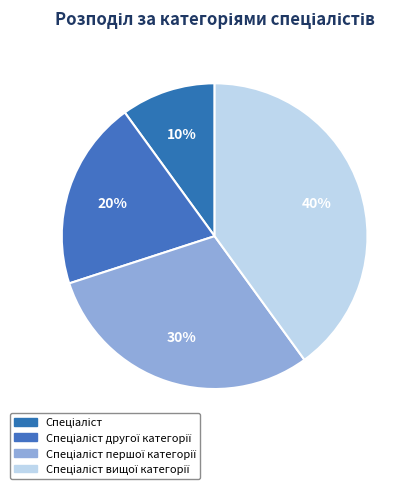

To the nearest percent, what portion does Спеціаліст другої категорії represent?

20%